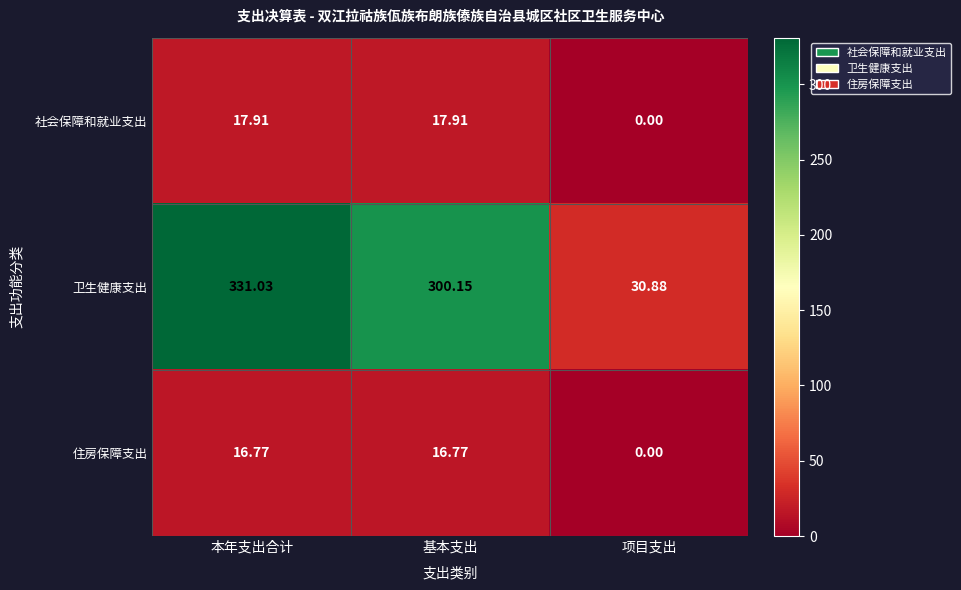

Which series has the widest spread of values?

卫生健康支出